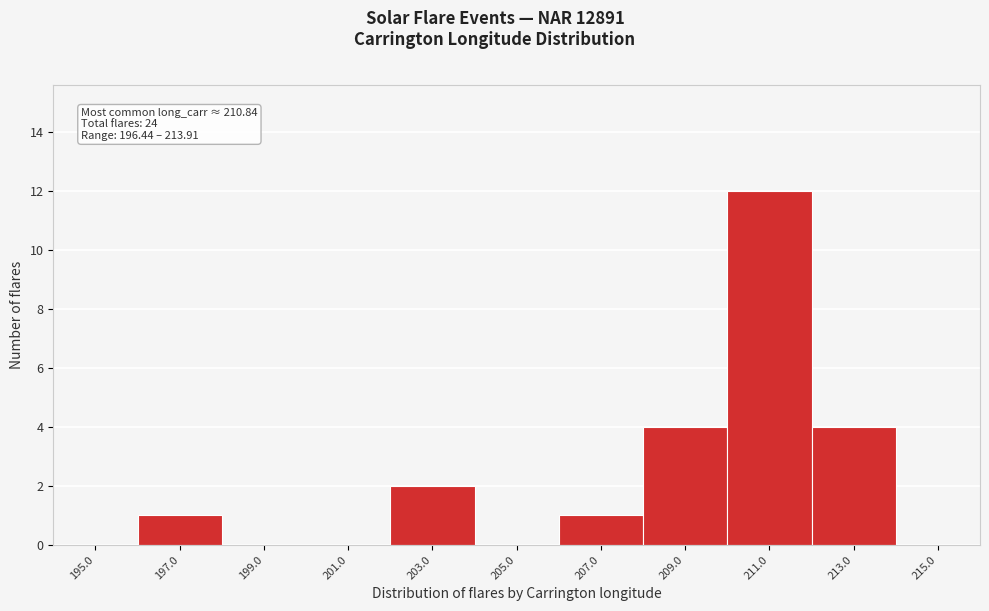

Over which range of the x-axis is the bar tallest?

210 to 212